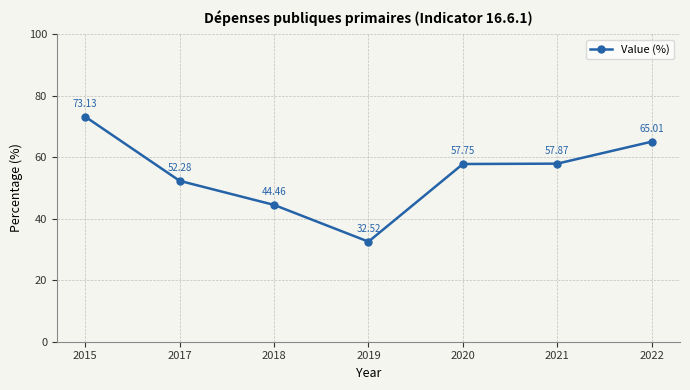

The value at 2020 is 57.8. True or false?

True